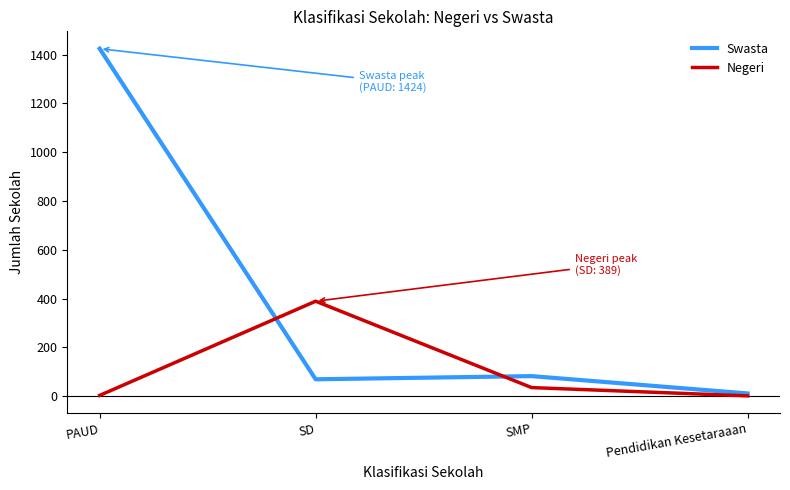

Which series has the largest range (max minus min)?

Swasta